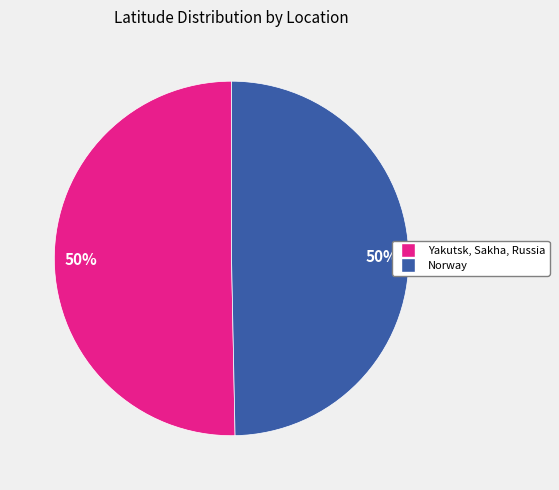

Is it true that Yakutsk, Sakha, Russia is 59% of the pie?

False